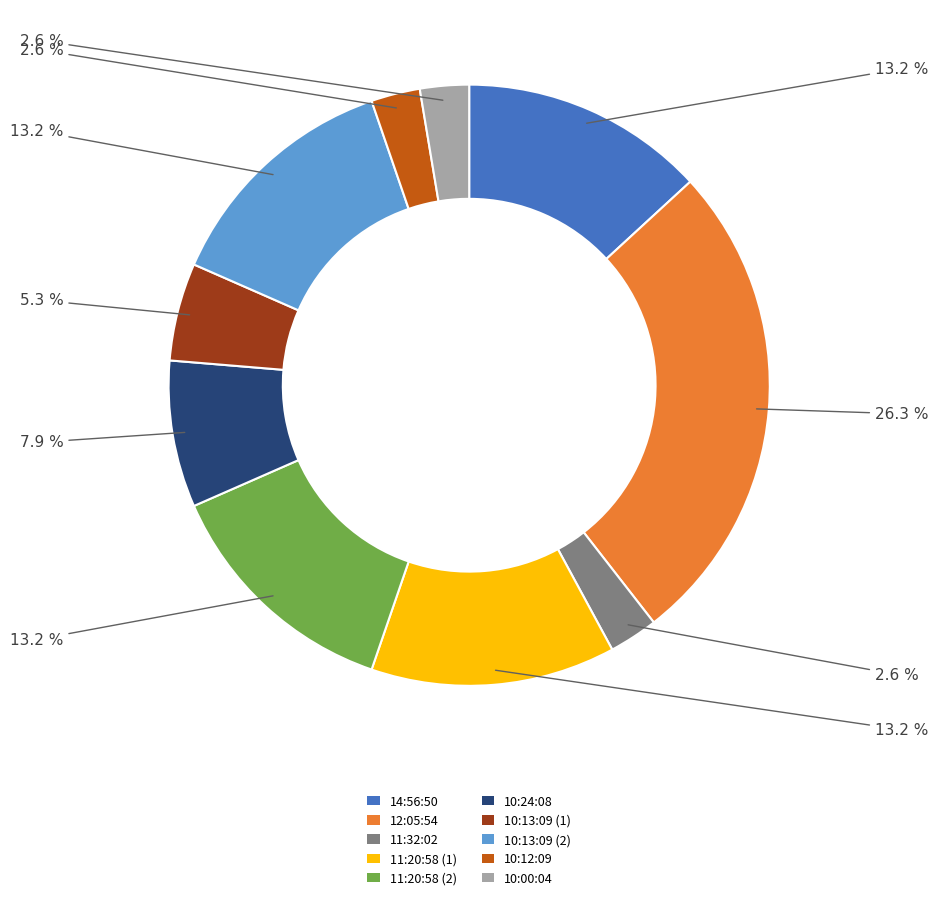

How many slices are in this pie chart?

10